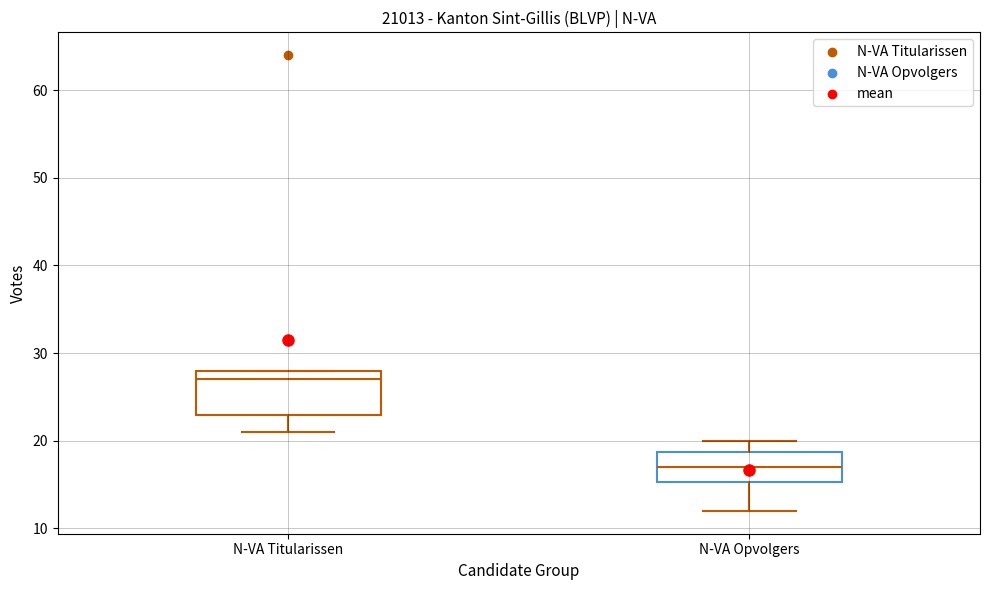

Reading left to right, read every box against the y-axis: the position of its median line, the range the box covers, and the ends of its whiskers. The values are not printed on the chart, so give them approximately, as read against the axis.

N-VA Titularissen: median 27, box 23 to 28, whiskers 21 to 28
N-VA Opvolgers: median 17, box 15 to 19, whiskers 12 to 20